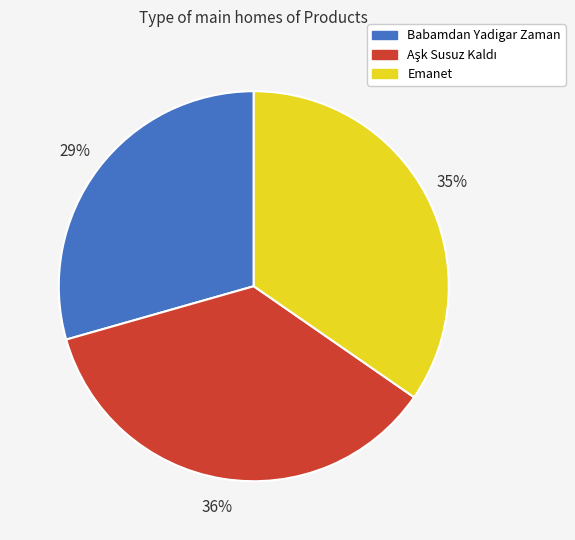

What is the smallest slice in the pie chart?

Babamdan Yadigar Zaman